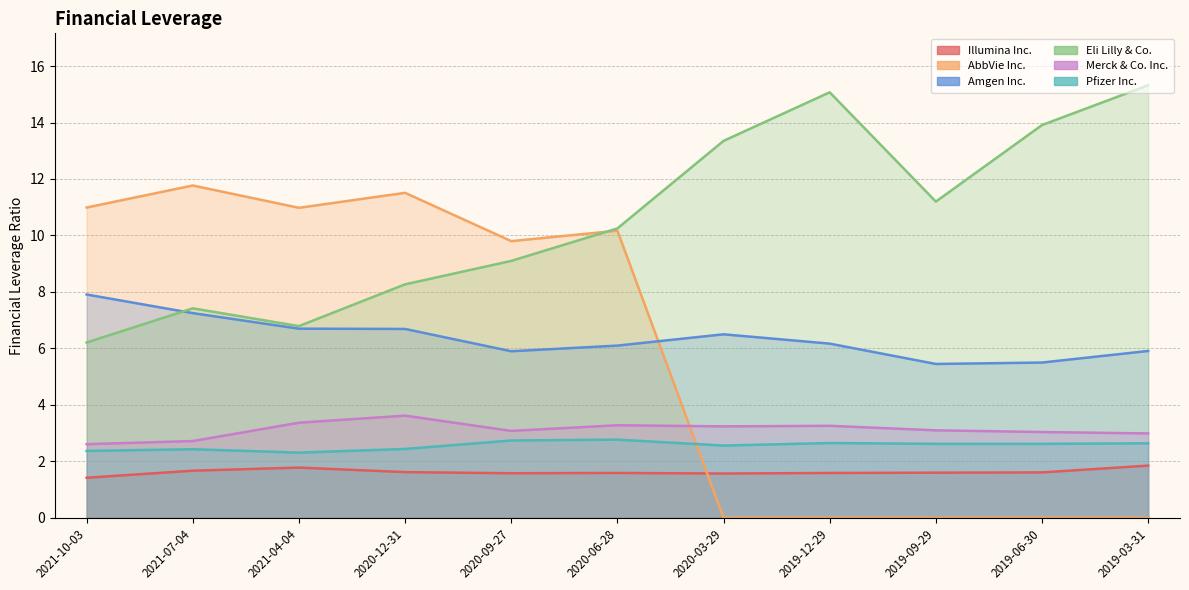

Count the number of data series in this chart.

6